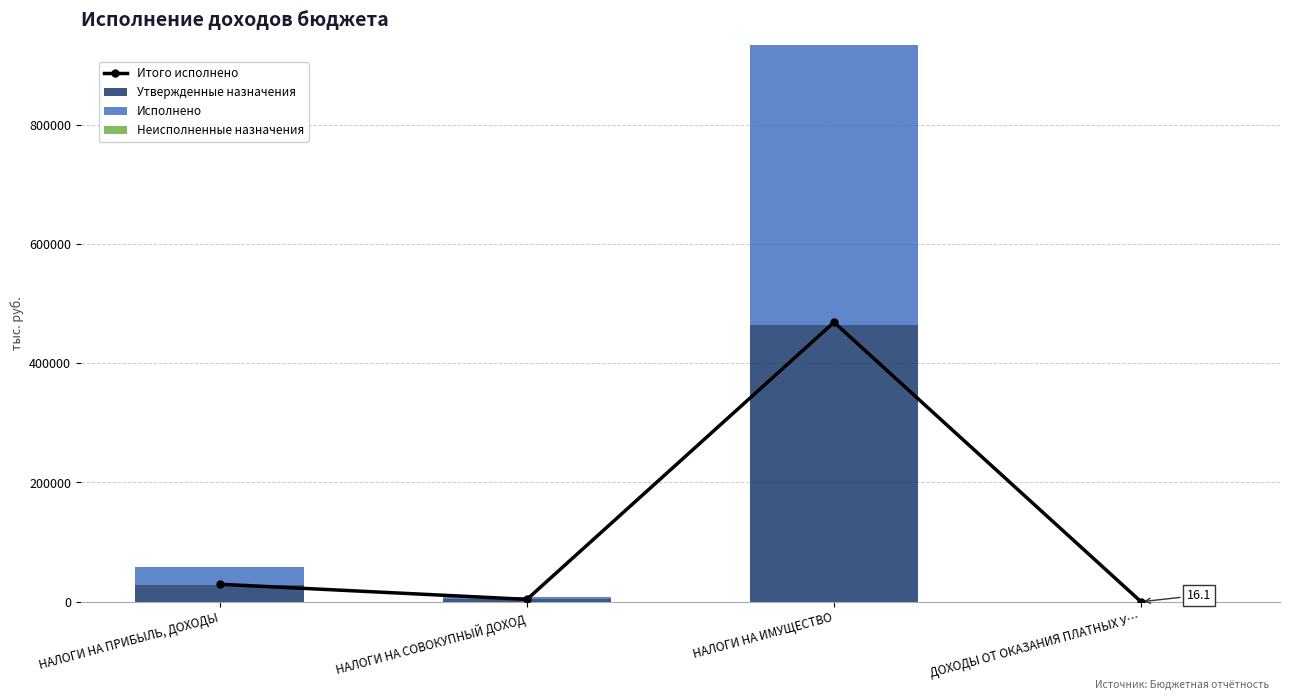

How many series are shown in this chart?

4